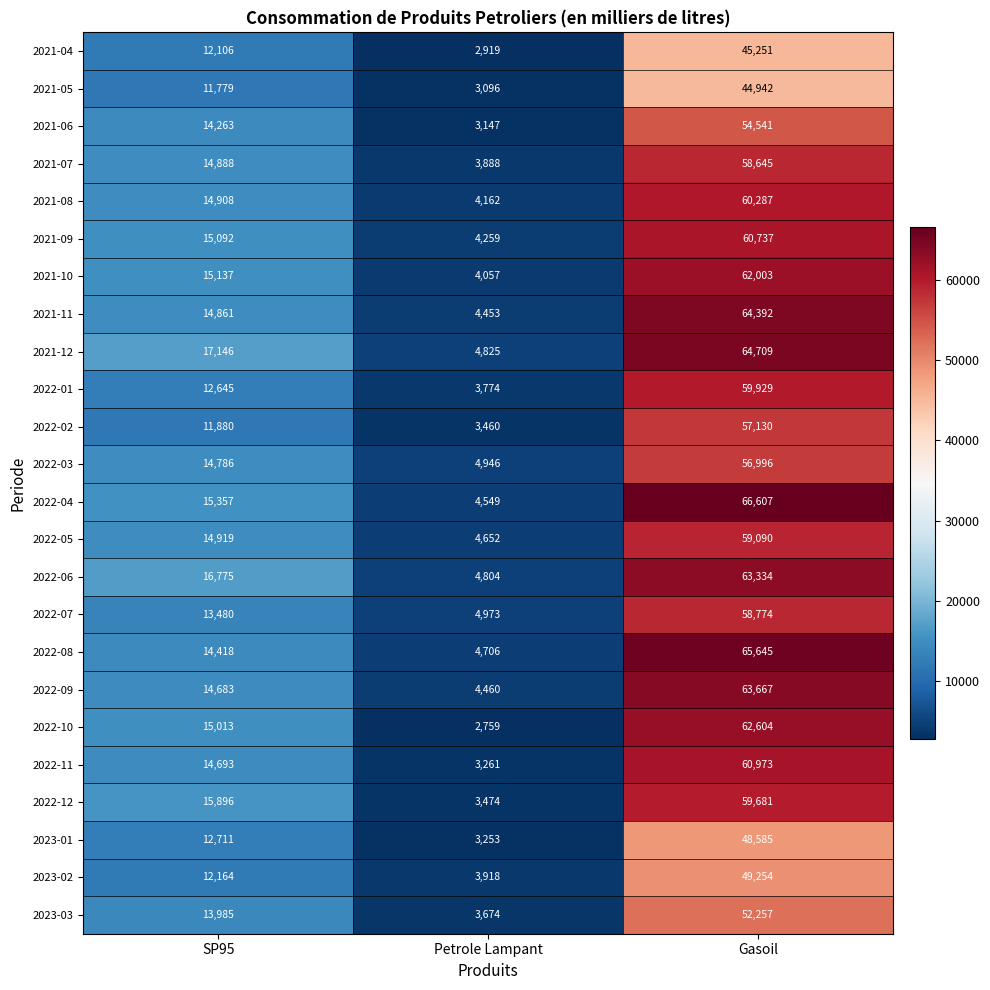

What is the spread (max minus min) of values at Petrole Lampant?

2214